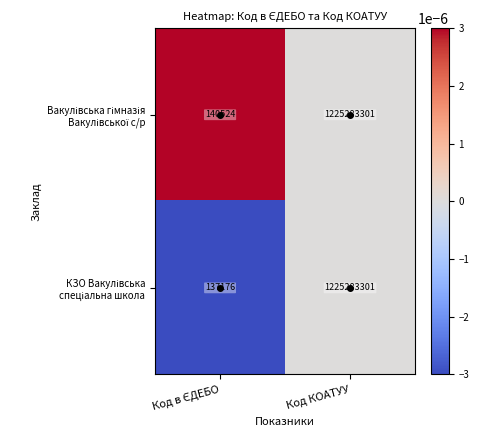

What is the maximum value shown in the chart?

1225283301